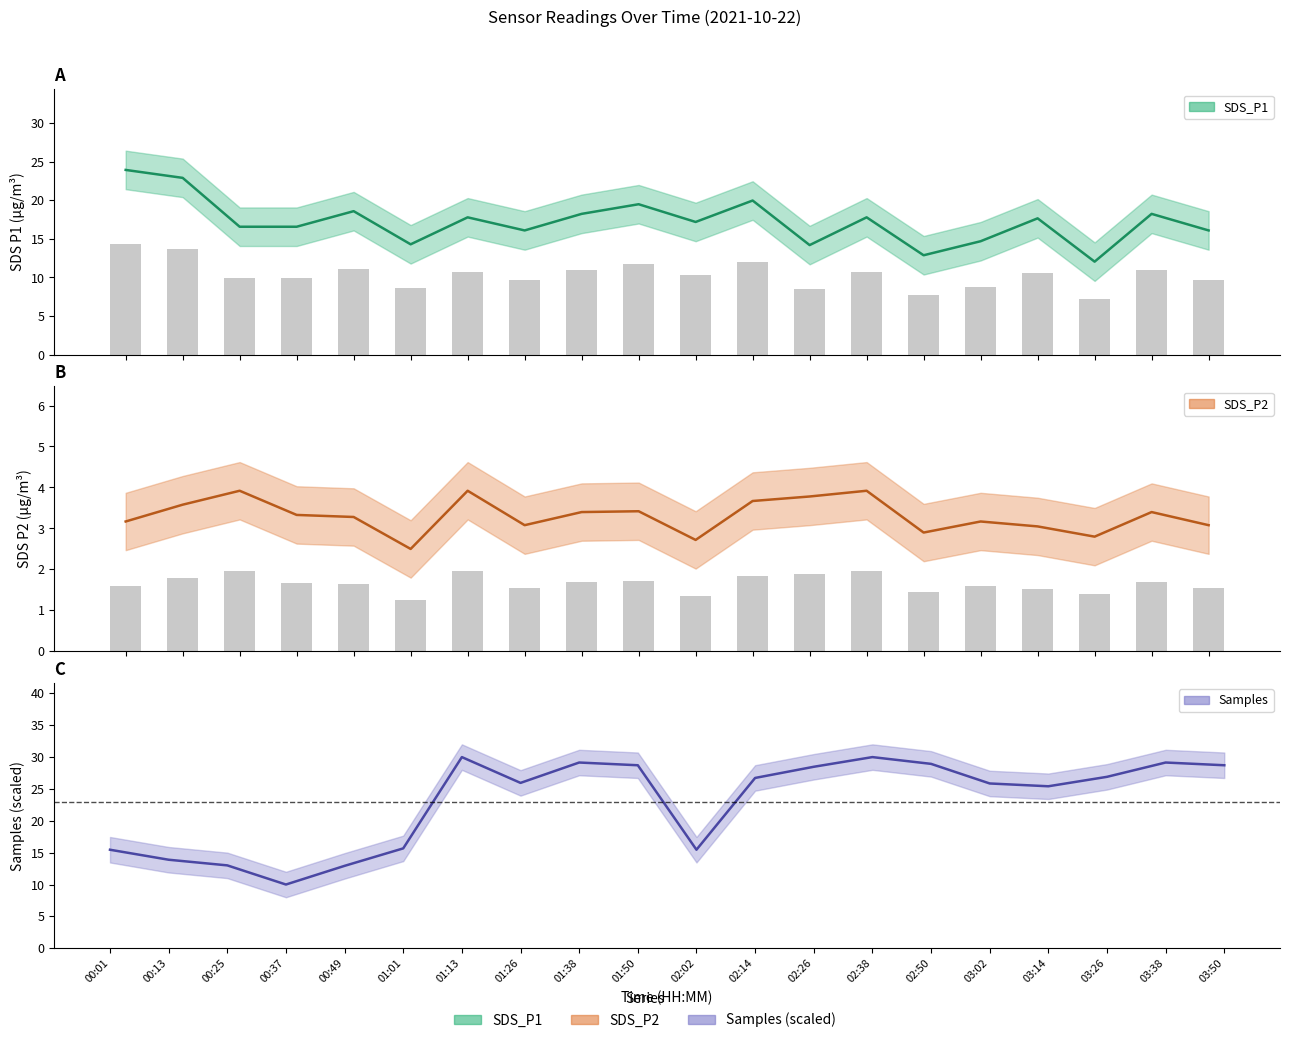

Which series has the largest range (max minus min)?

Samples (scaled)